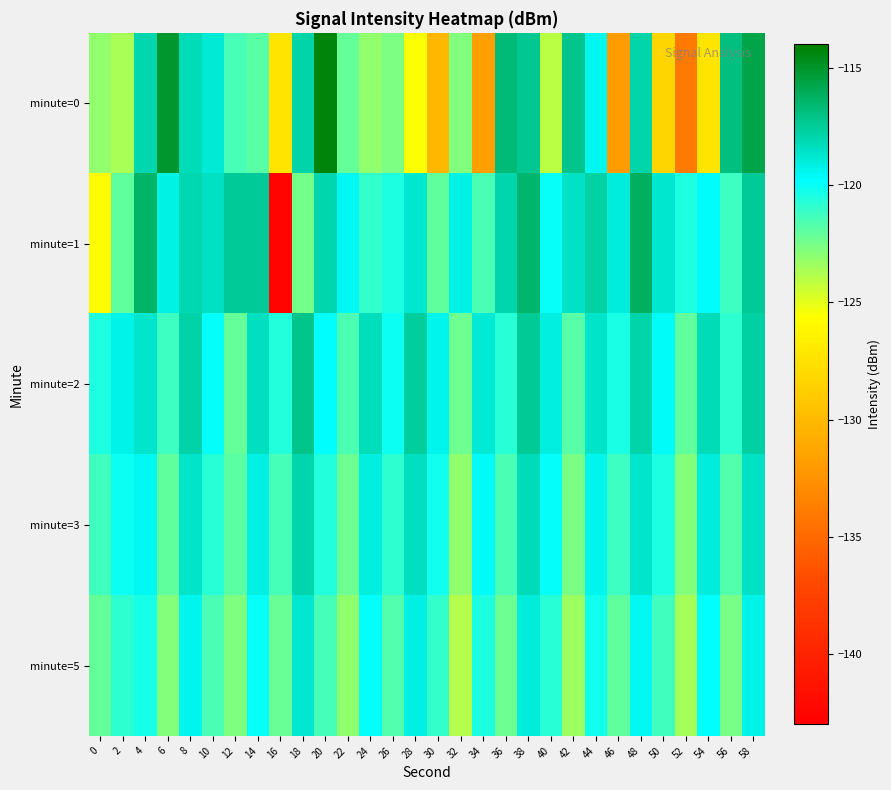

Between 52 and 42, which is larger?

42